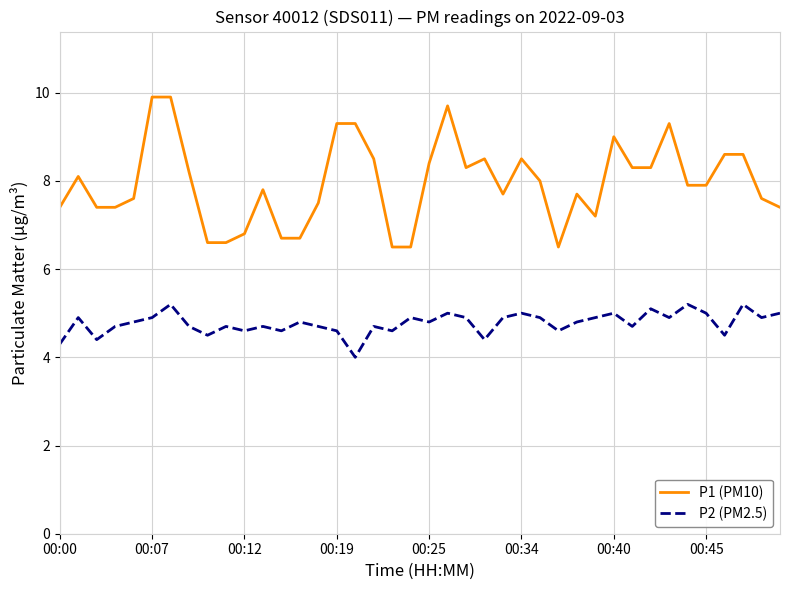

Which series has the largest total across all categories?

P1 (PM10)